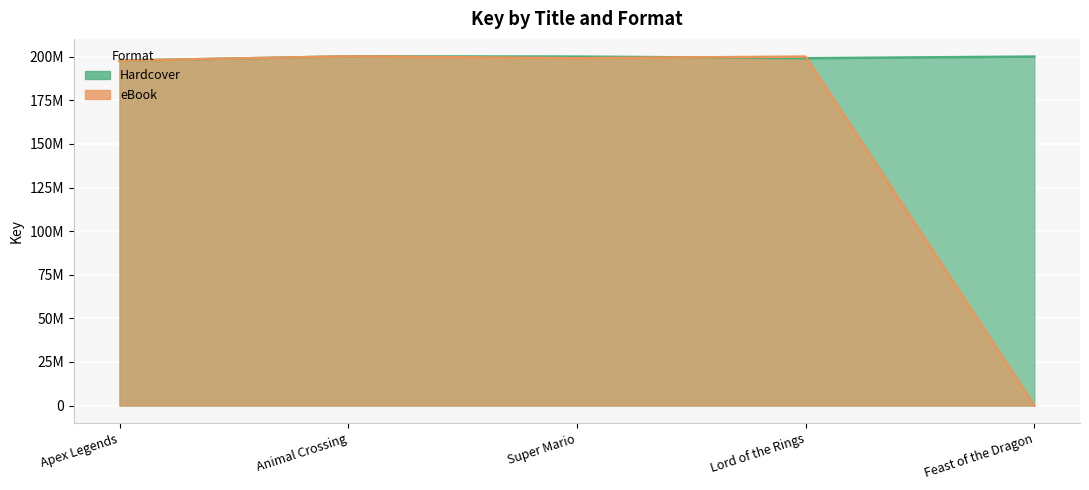

What is the value of the Hardcover point at the 1st from the left?

197758752